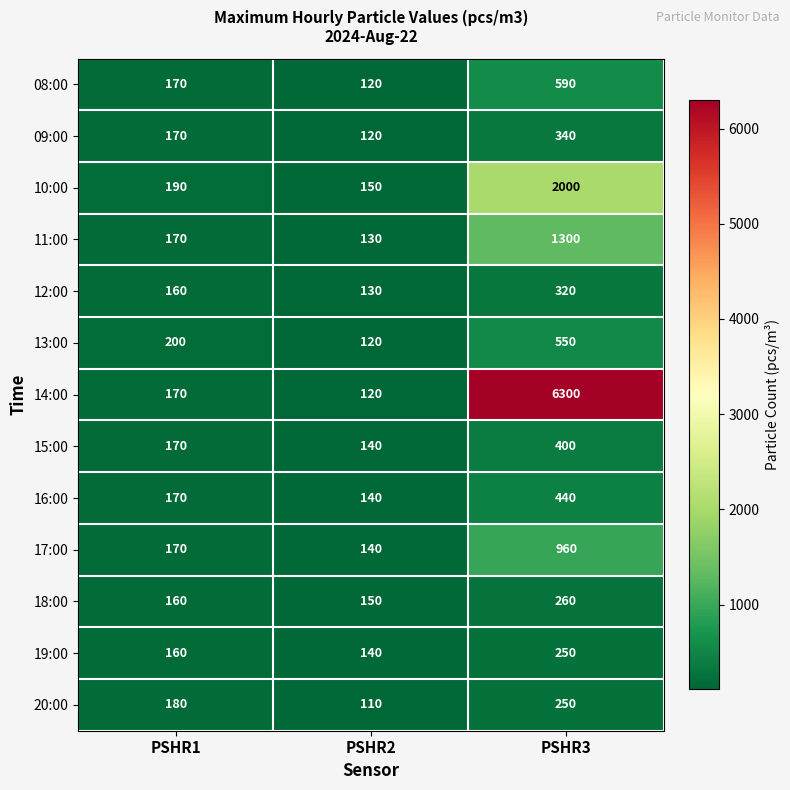

What is the difference between the 11:00 values at PSHR1 and PSHR3?

1130